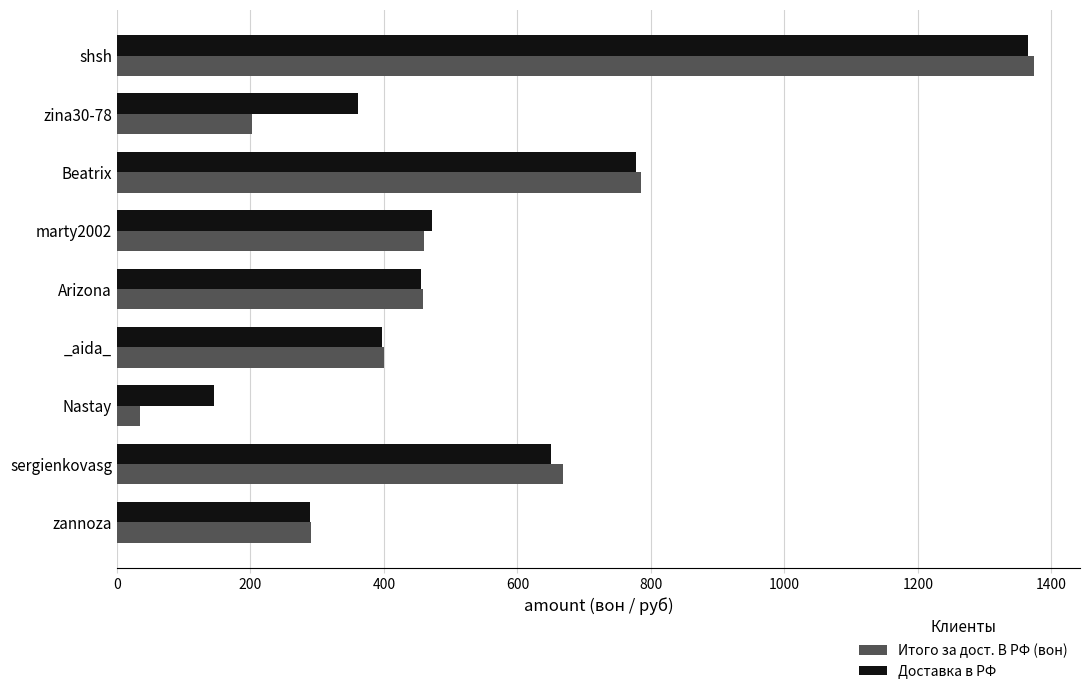

Is the value of Доставка в РФ at zina30-78 greater than the value of Итого за дост. В РФ (вон) at zannoza?

Yes